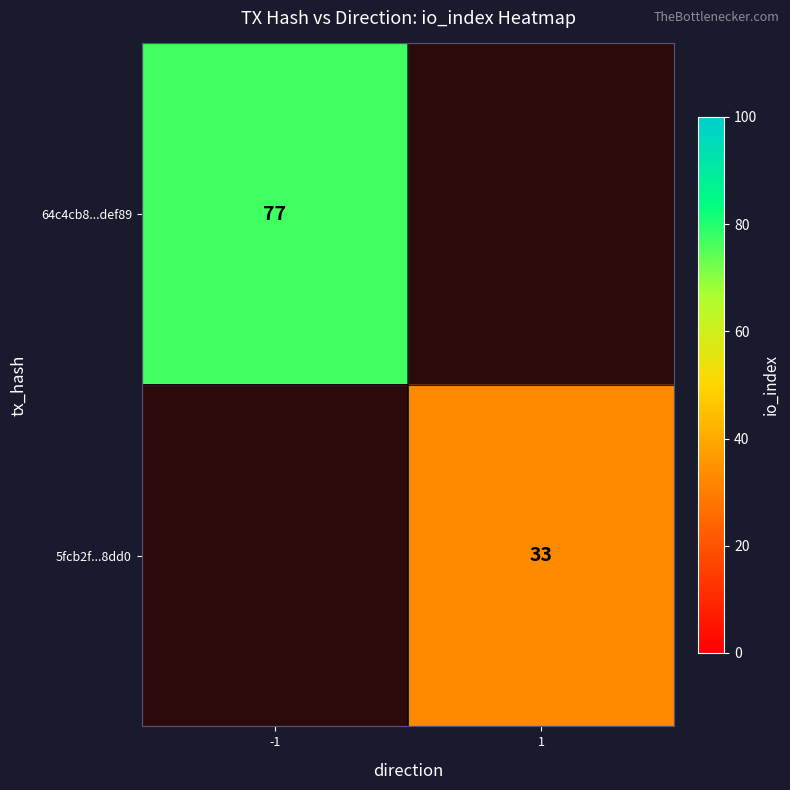

How many data points does each series have?

2